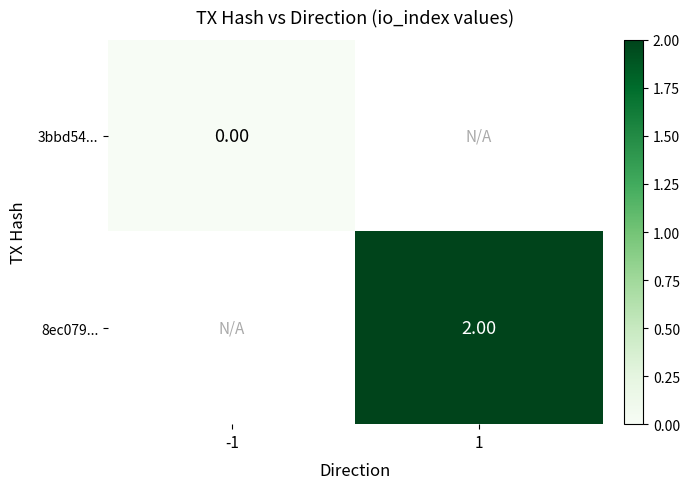

Count the number of data series in this chart.

2